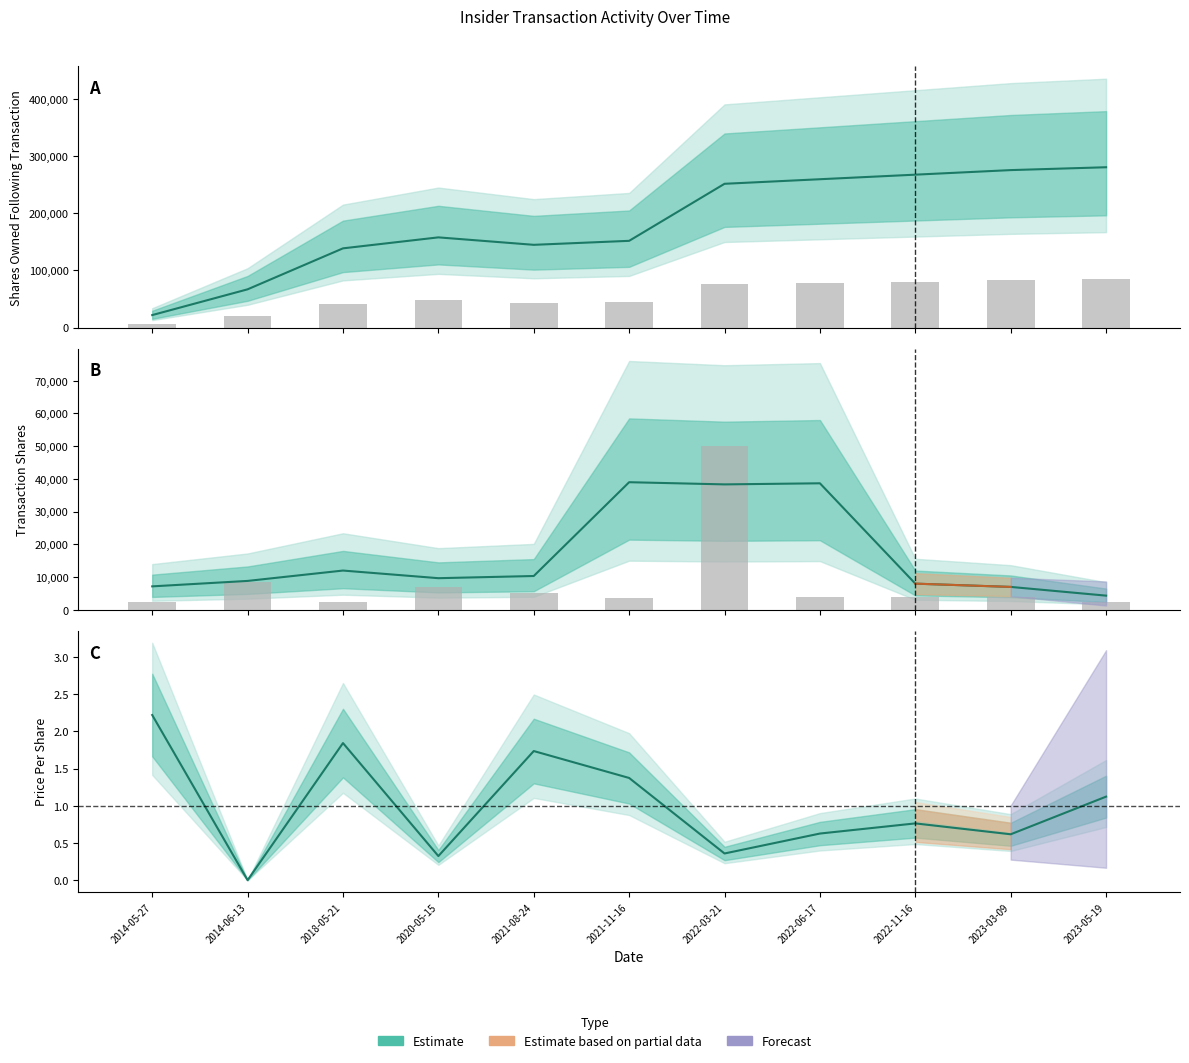

What is the lowest value of the sharesOwnedFollowingTransaction series?

21829.0